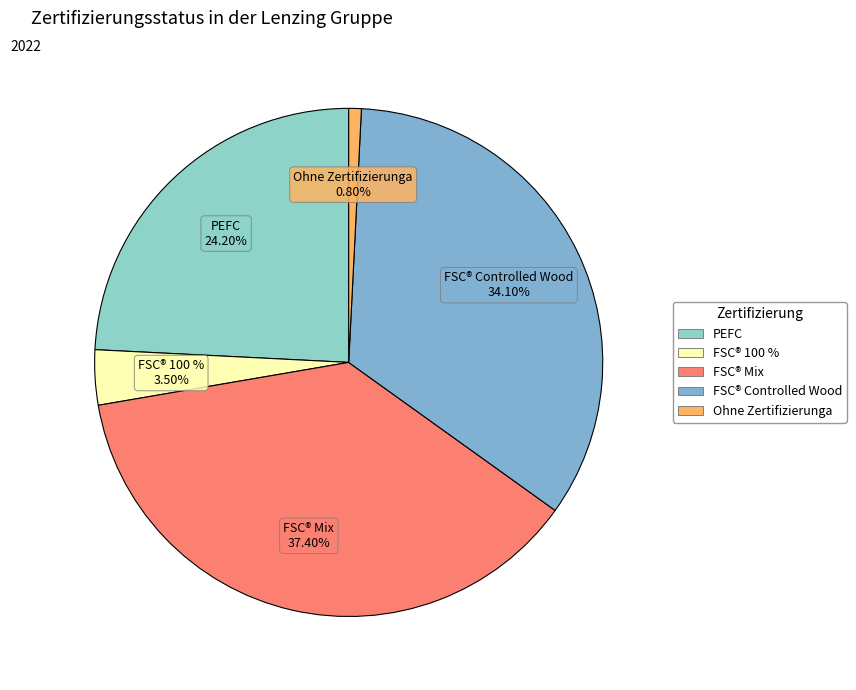

Does any single category account for the majority?

No